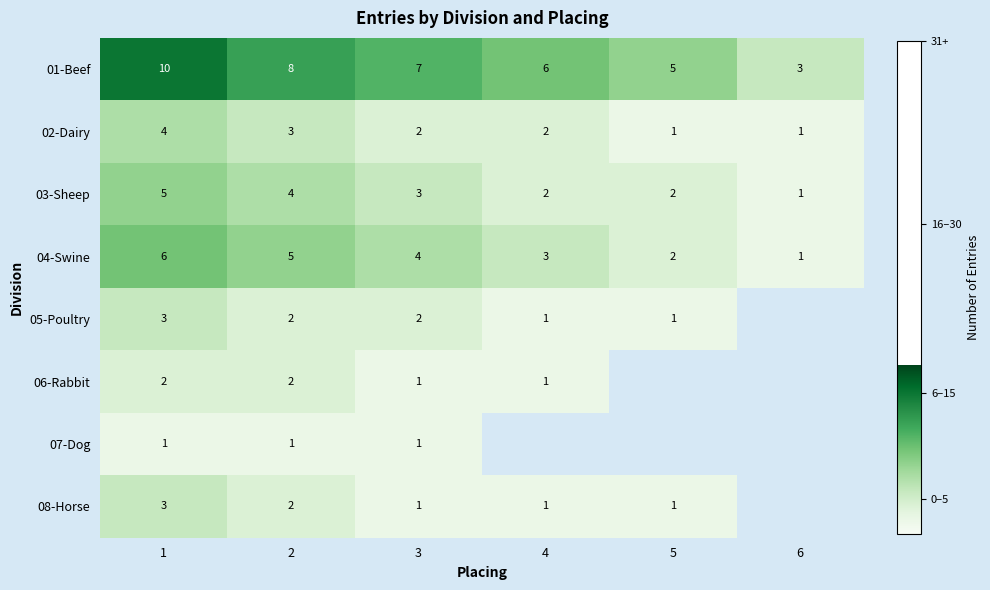

What is the total value across all series at 3?

21